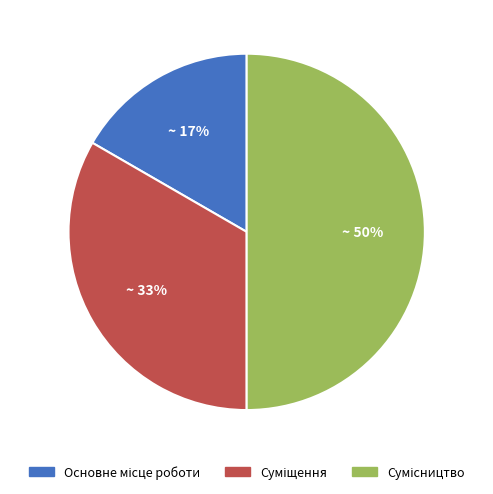

To the nearest percent, what is the difference between the largest and smallest slice percentages?

33%